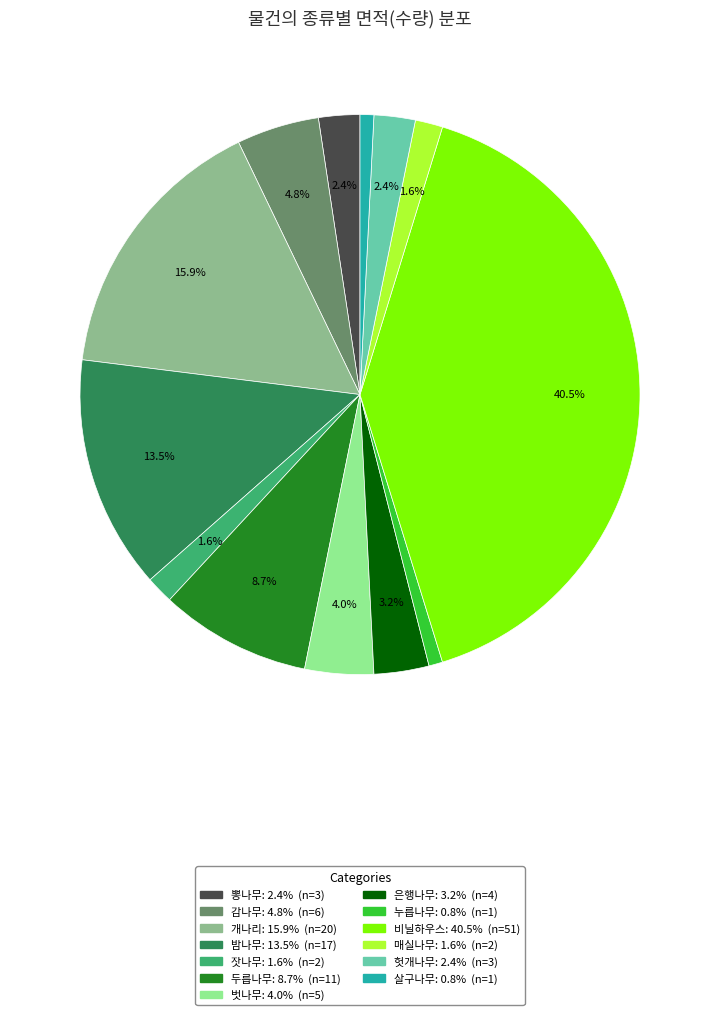

Combined, do 비닐하우스 and 감나무 account for over 50%?

No